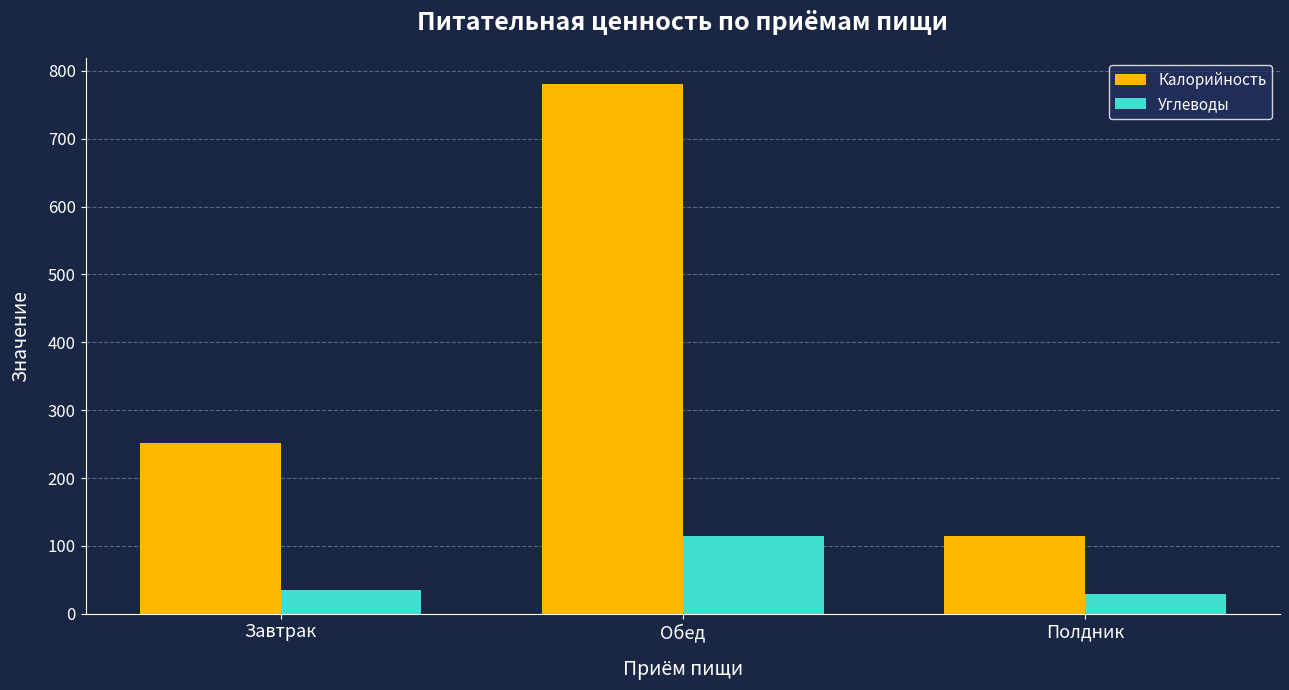

The Калорийность series shows 113.8 at Полдник. True or false?

True